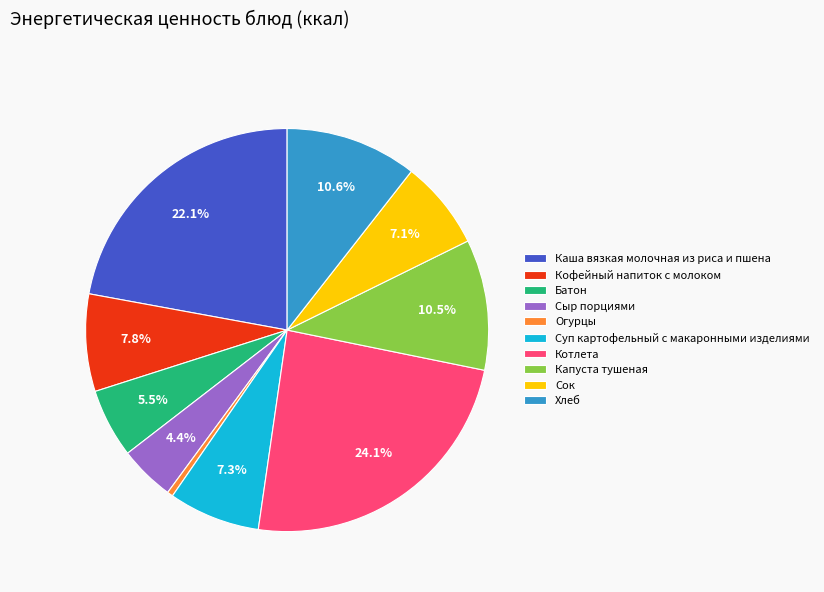

How much of the chart is everything except Кофейный напиток с молоком?

92.2%